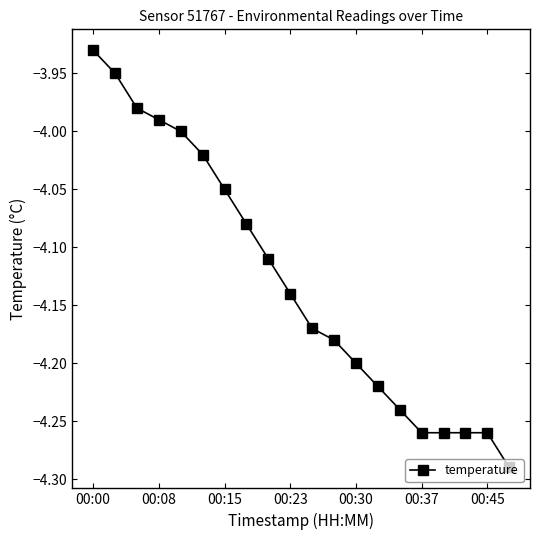

What is the sum of all values?

-82.6